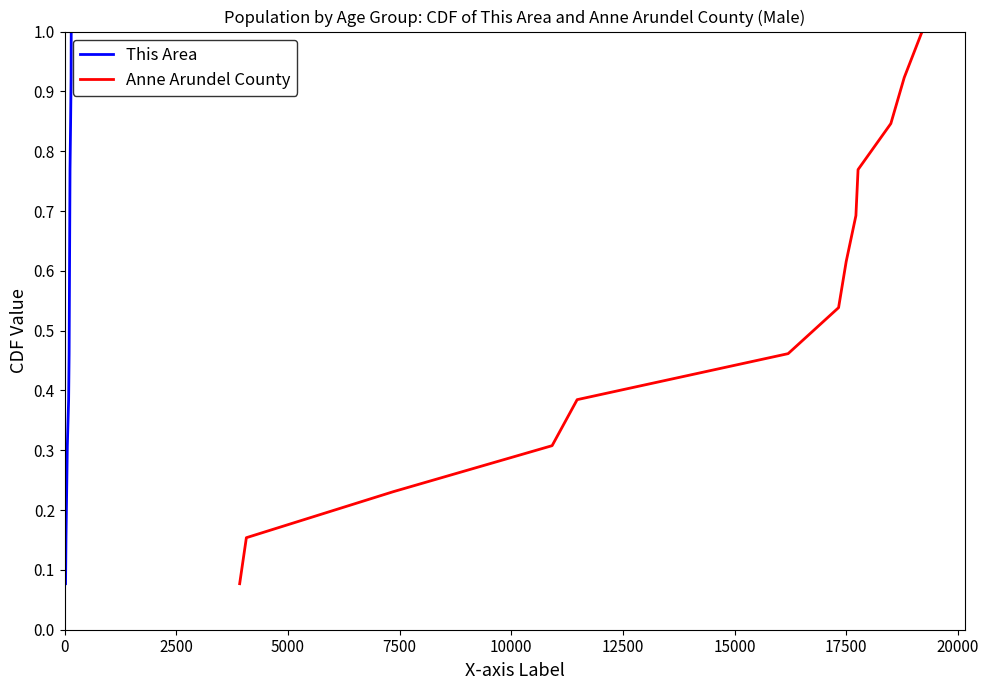

What is the highest value of the This Area series?

1.0